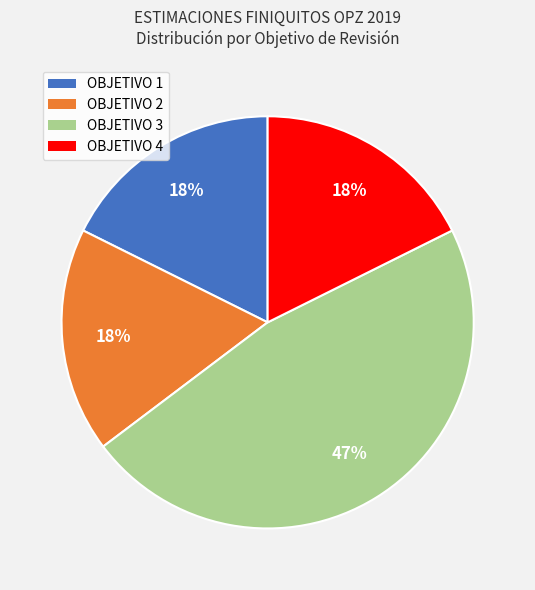

To the nearest percent, what is the difference between the largest and smallest slice percentages?

29%